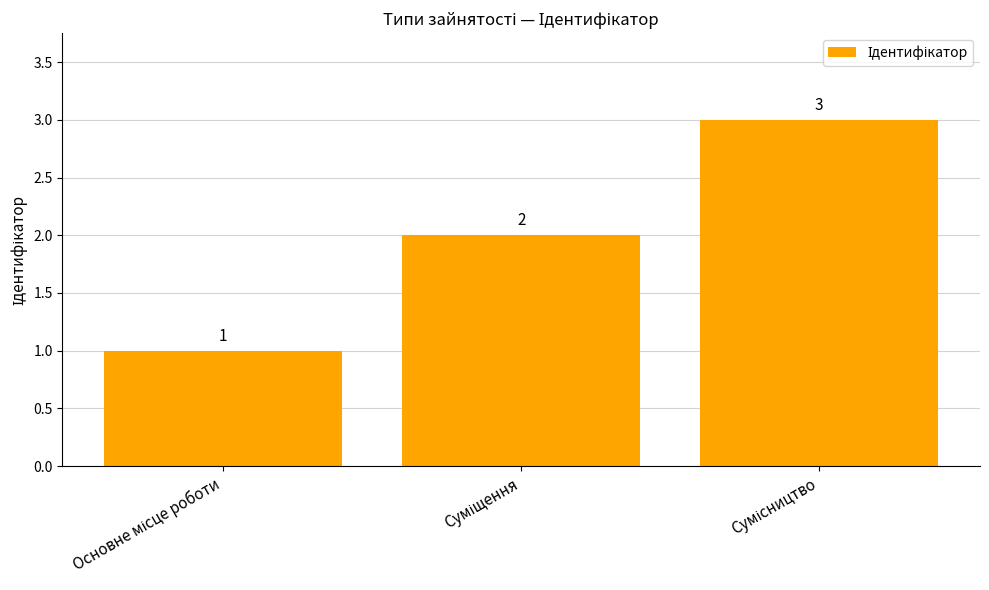

How many bars are there in total?

3